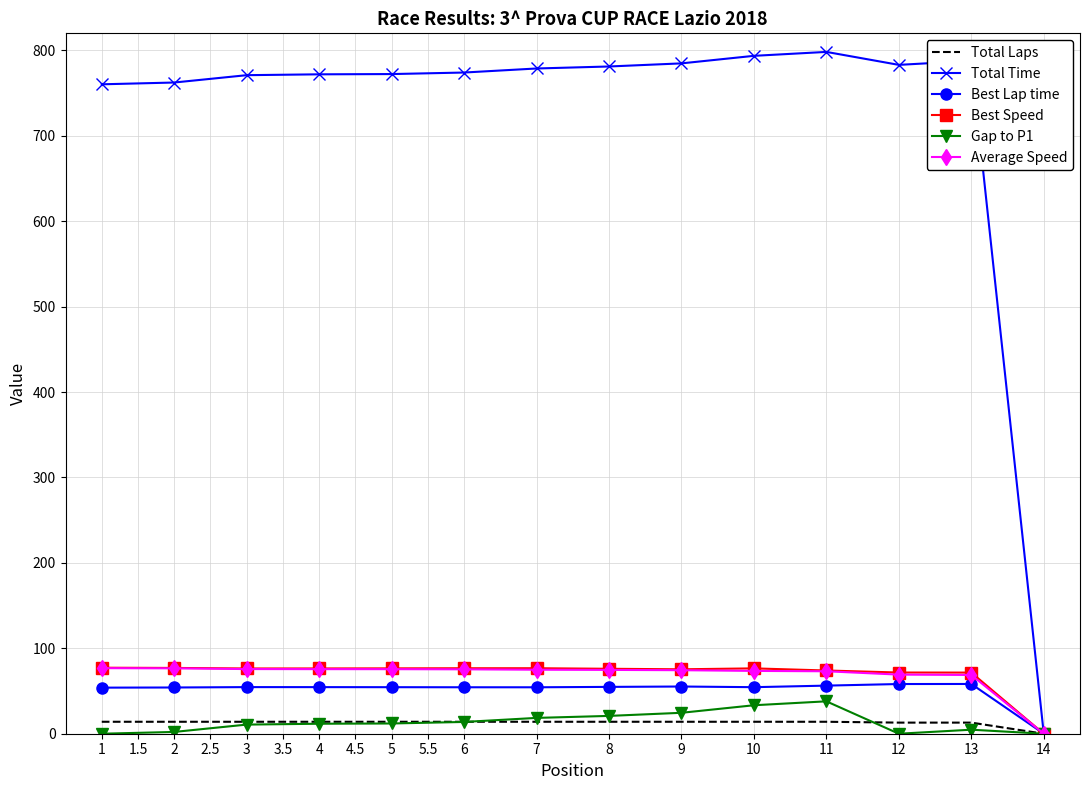

Which series has the largest total across all categories?

Total Time